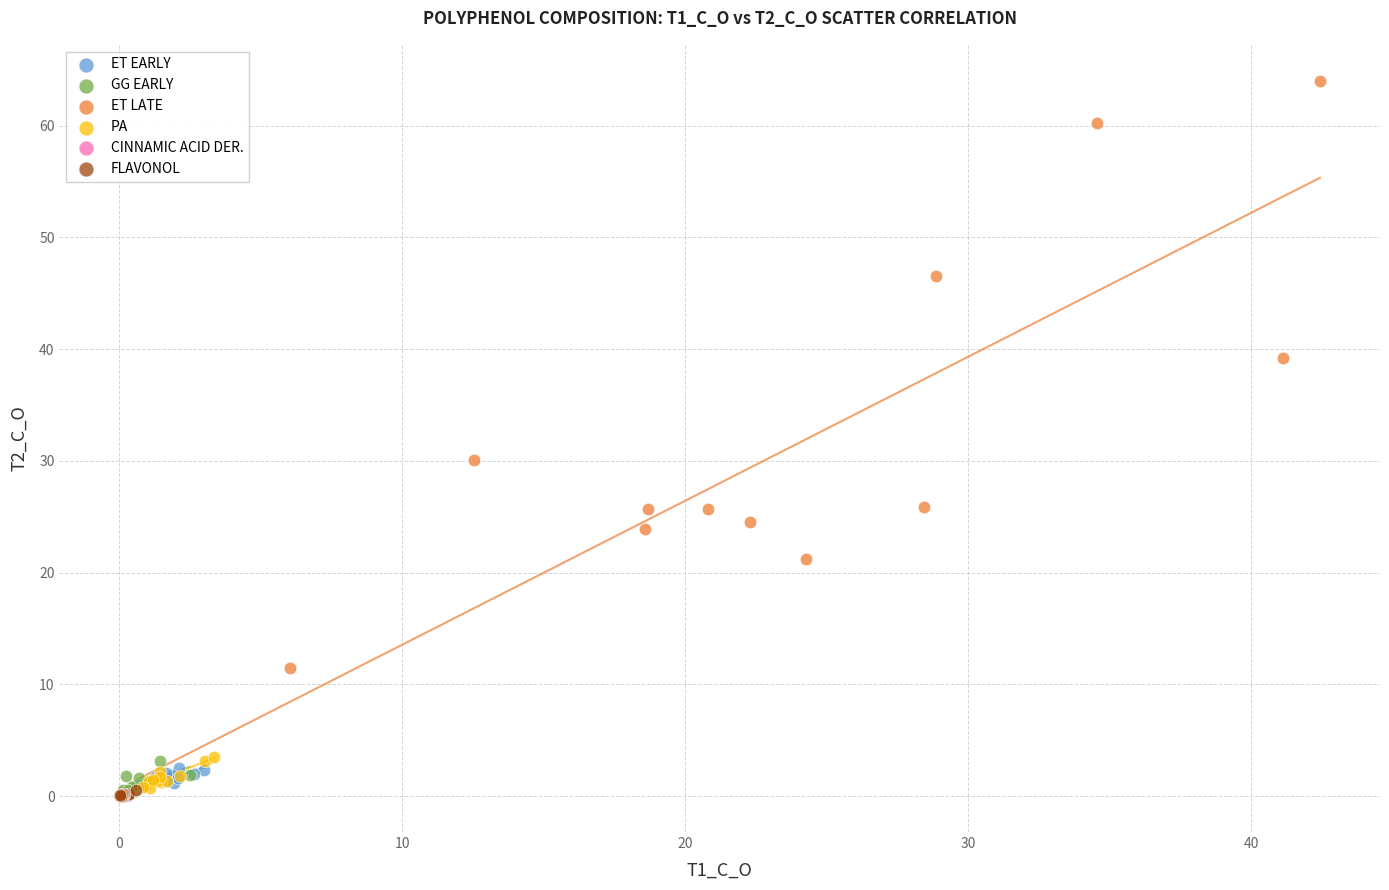

Which series reaches the maximum Y coordinate?

ET LATE